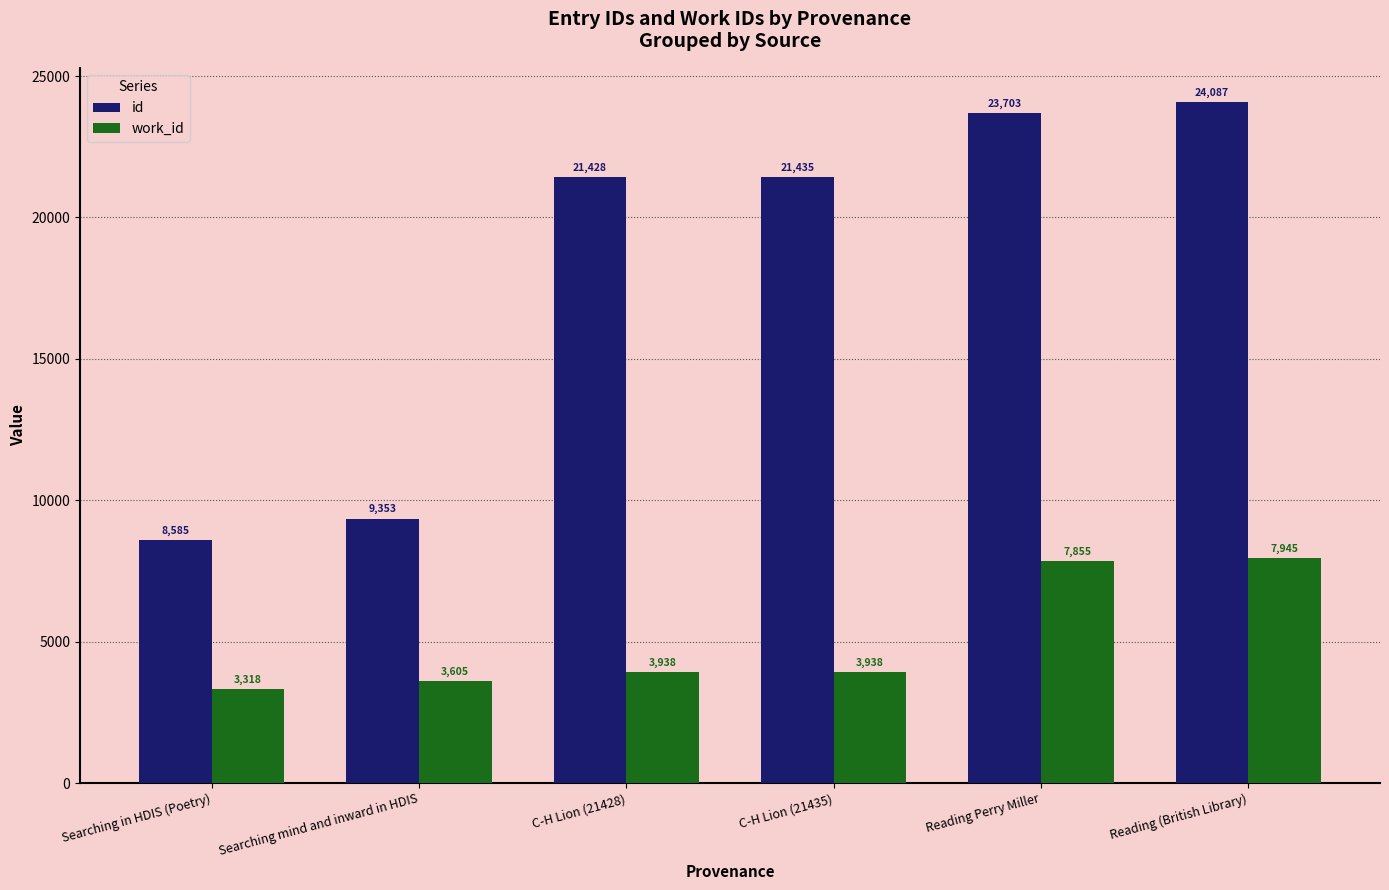

At which category does the chart reach its peak across all series?

Reading (British Library)